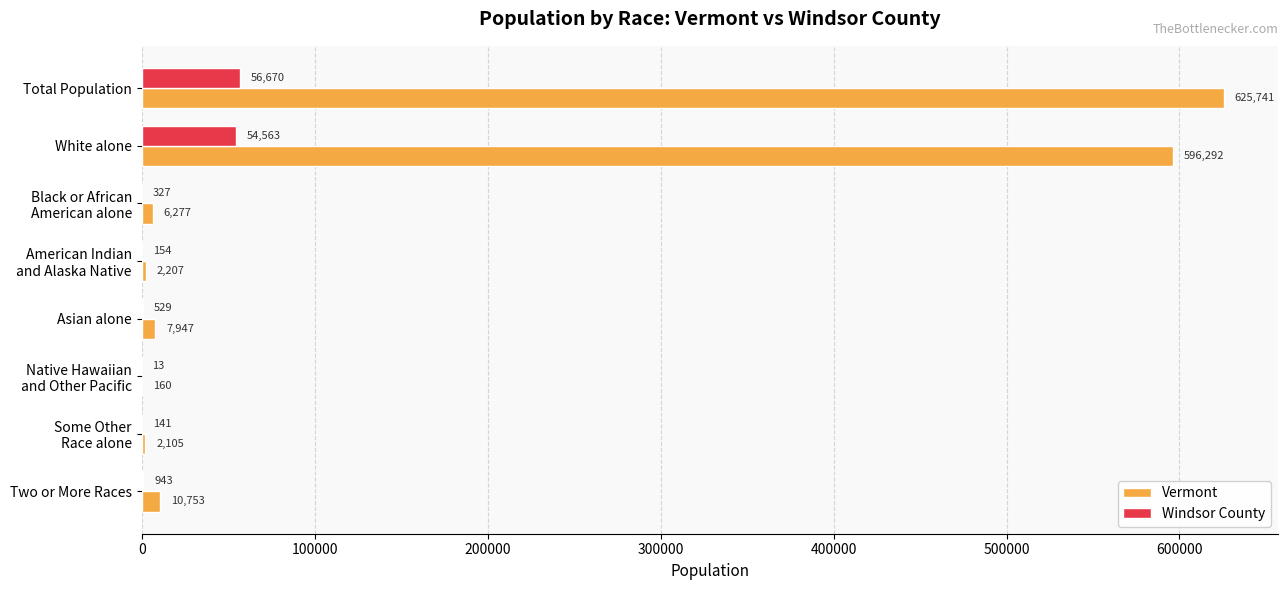

Which series has the largest total across all categories?

Vermont